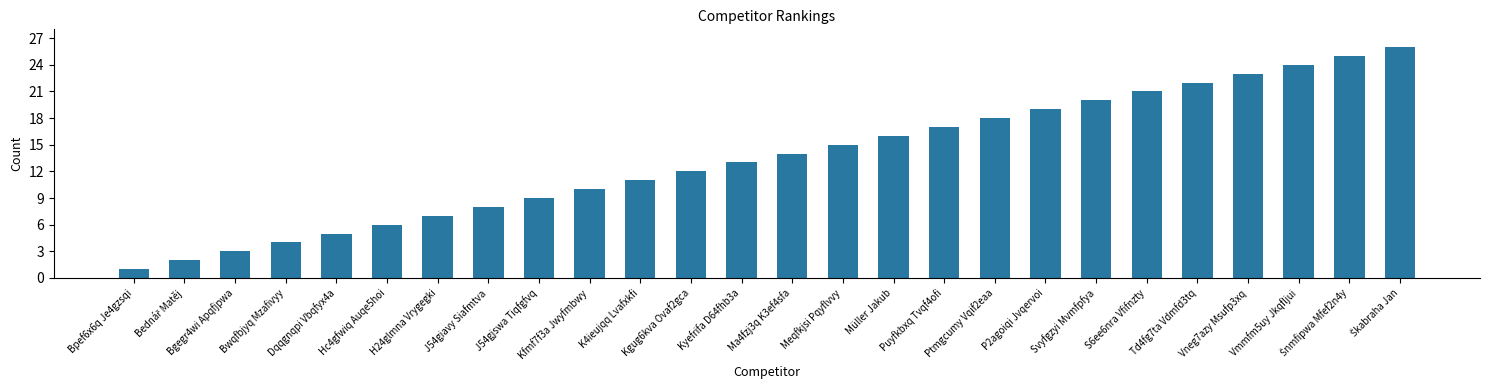

What is the change in value from Bgegr4wi Apqfjpwa to Kgug6kva Ovaf2gca?

+9